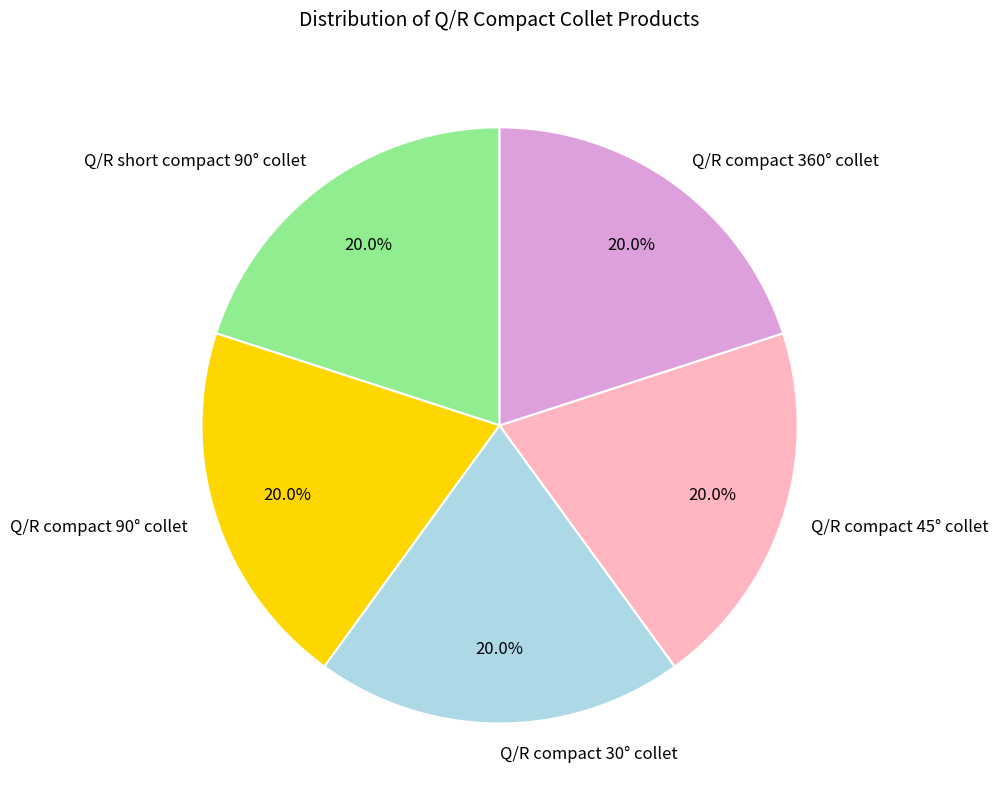

Approximately how many times larger is the value at Q/R compact 45° collet compared to Q/R compact 90° collet?

1.0